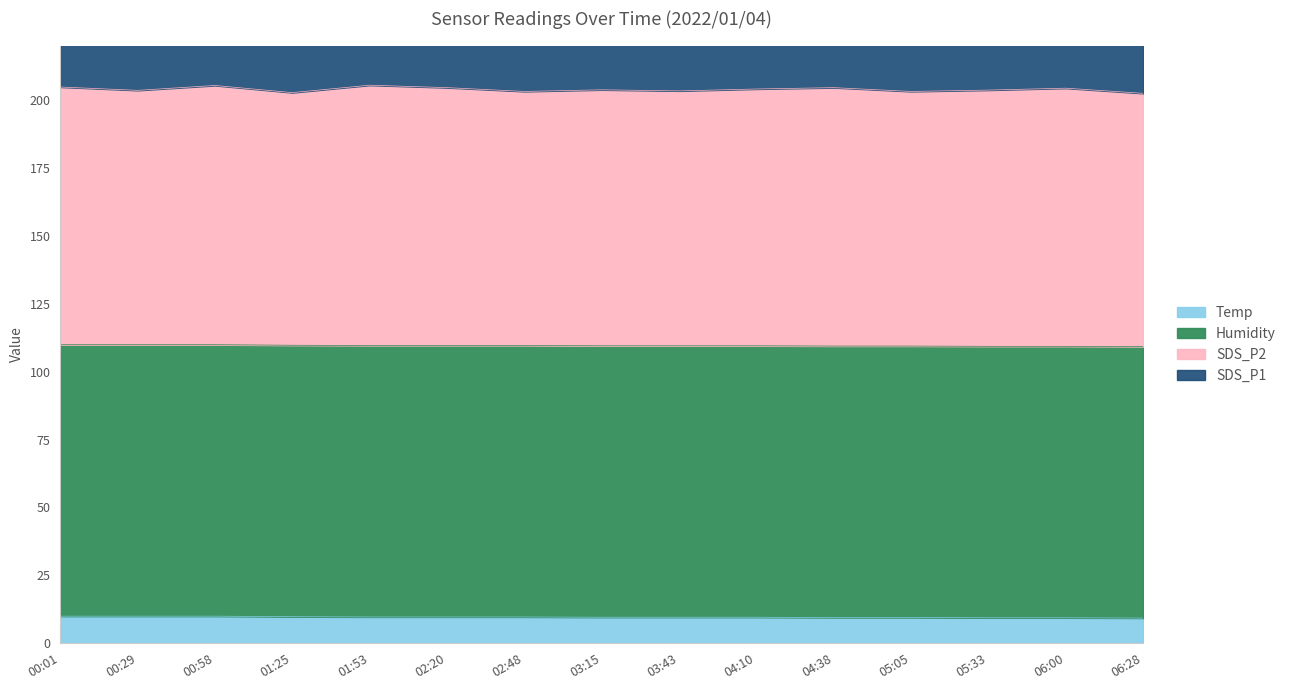

True or false: Temp has a value of 9.7 at 02:20.

True